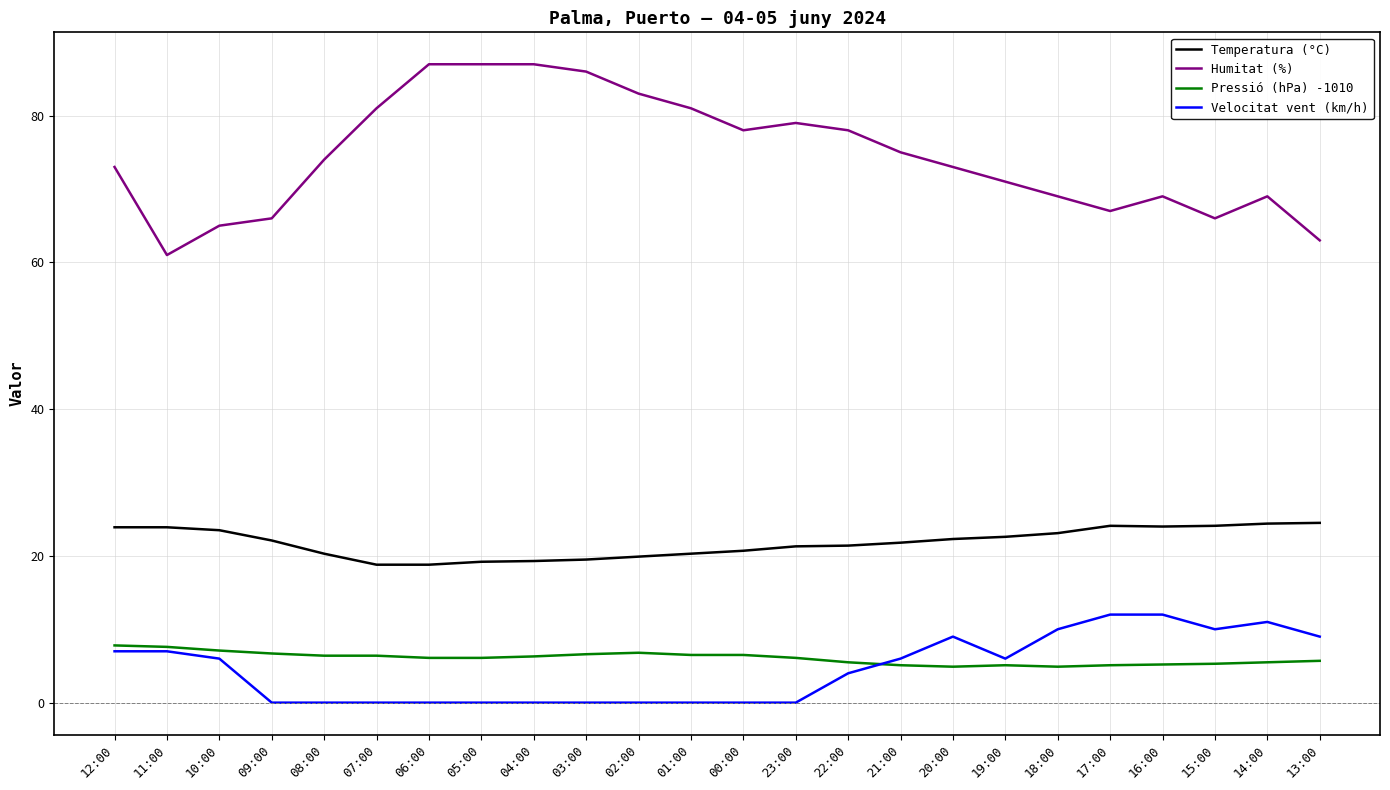

What is the approximate value of Temperatura (°C) at 23:00?

21.3